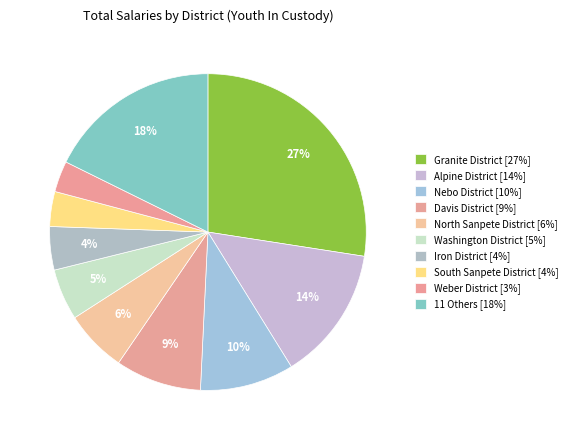

How many segments does this pie chart have?

10